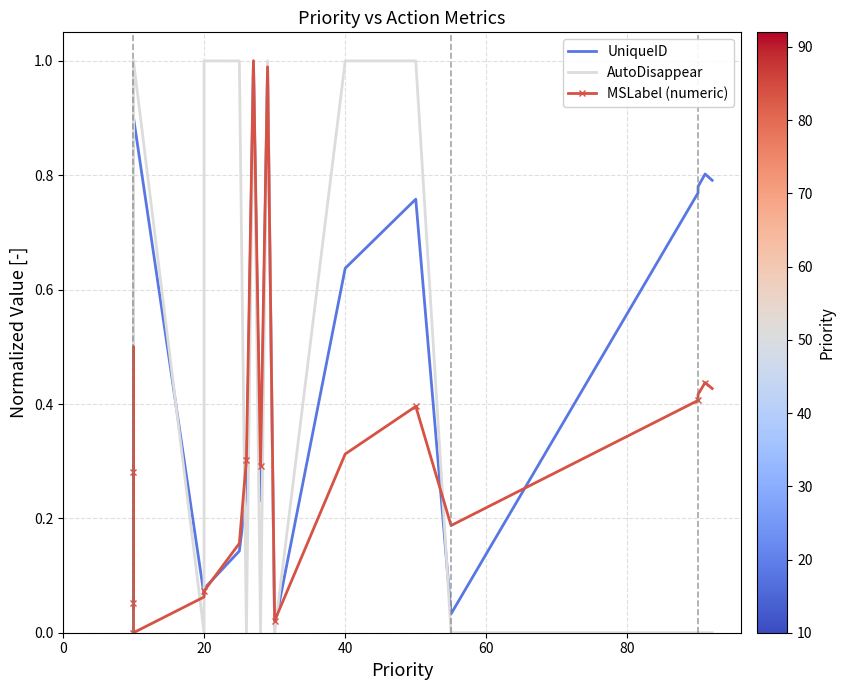

Is it true that AutoDisappear equals 0.7 at 0?

False